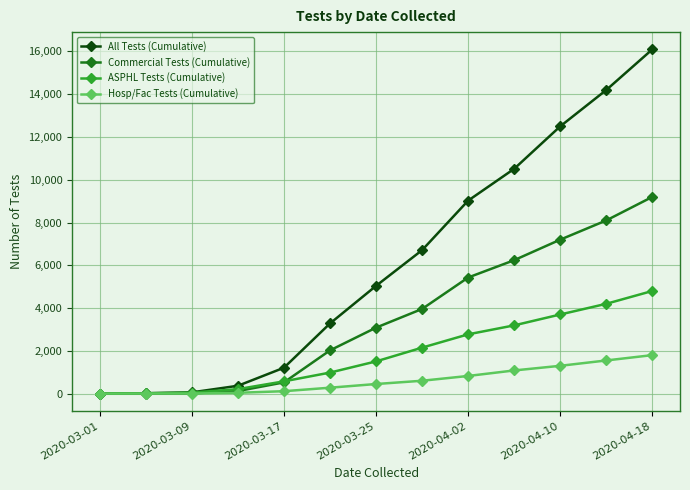

What is the difference between the maximum and second lowest values in the Hosp/Fac Tests (Cumulative) series?

1798